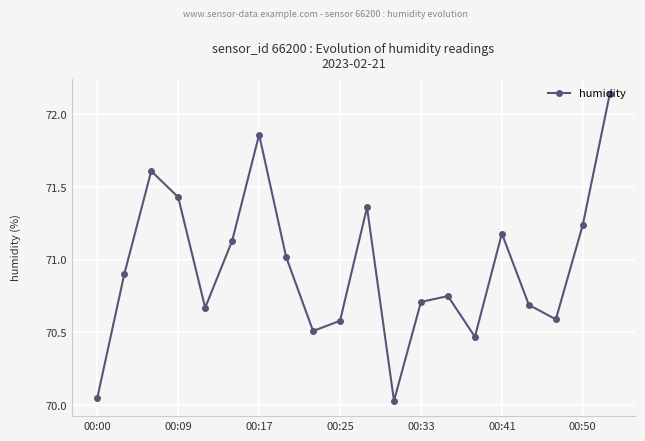

True or false: there are more than 0 points higher than both neighbors.

True